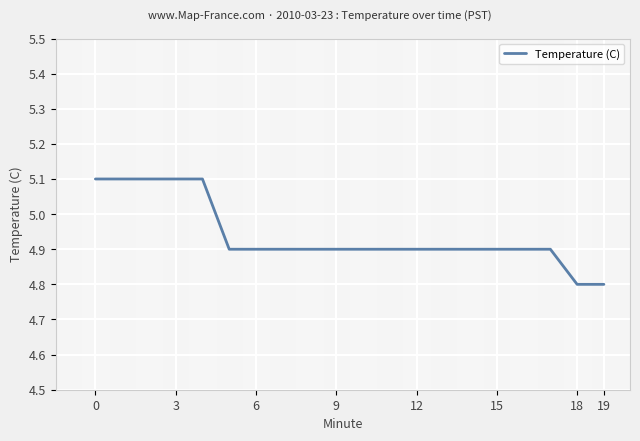

How many lines are shown in the chart?

1